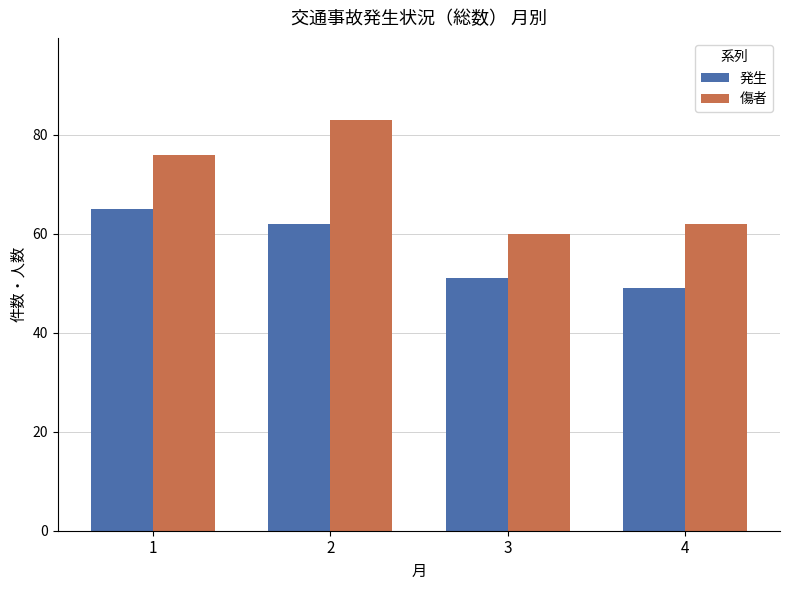

Count the number of data series in this chart.

2